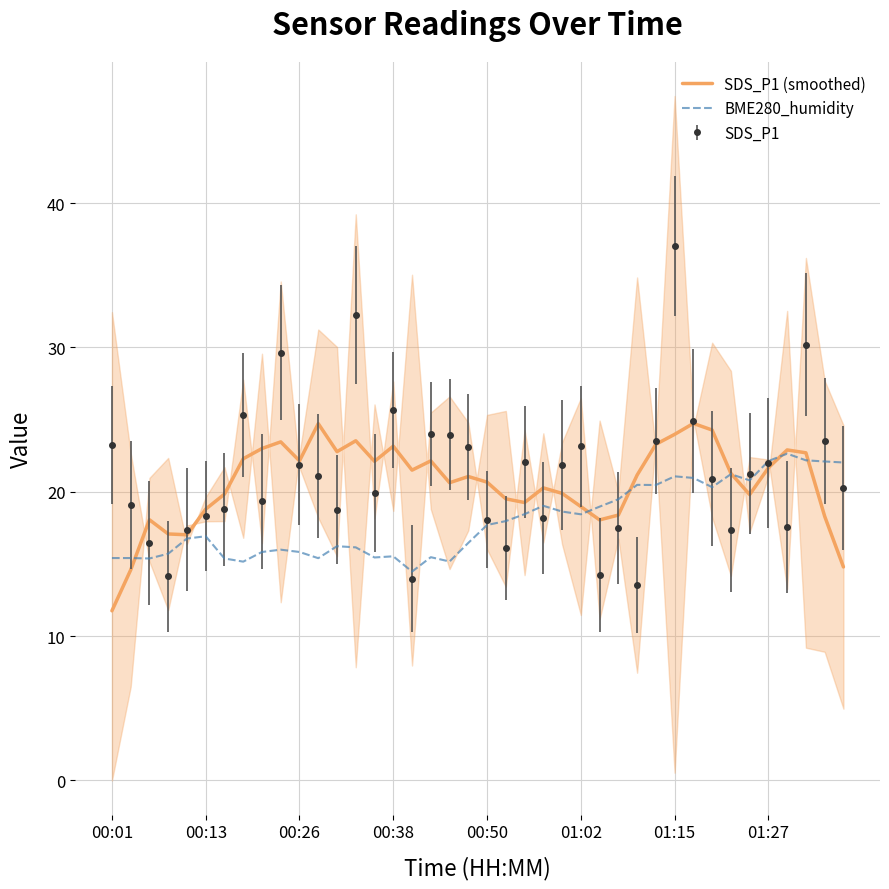

Which category has the highest value in the SDS_P1 series?

01:15